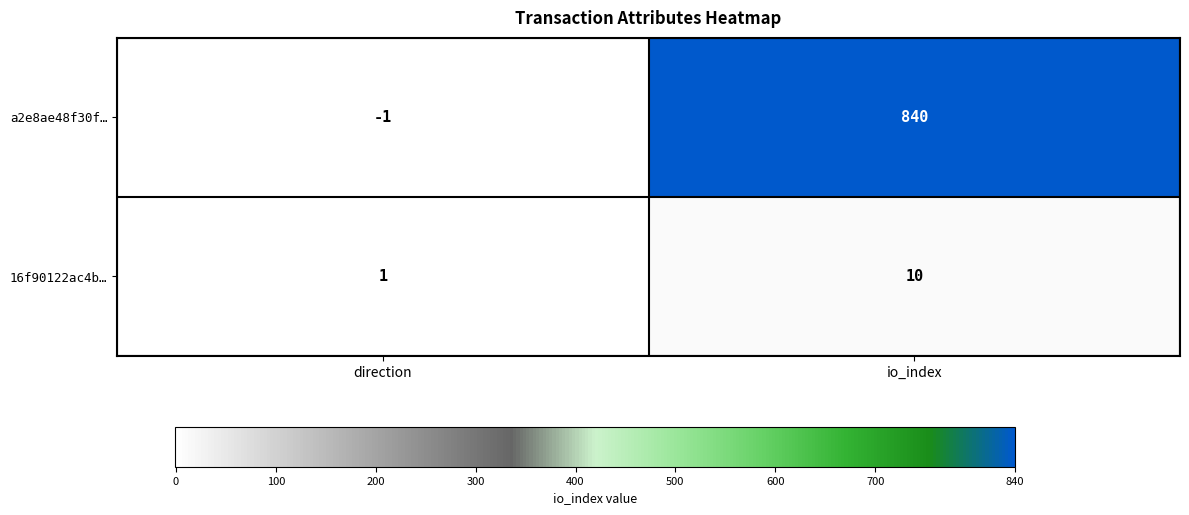

What is the sum of the a2e8ae48f30f… values at io_index and direction?

839